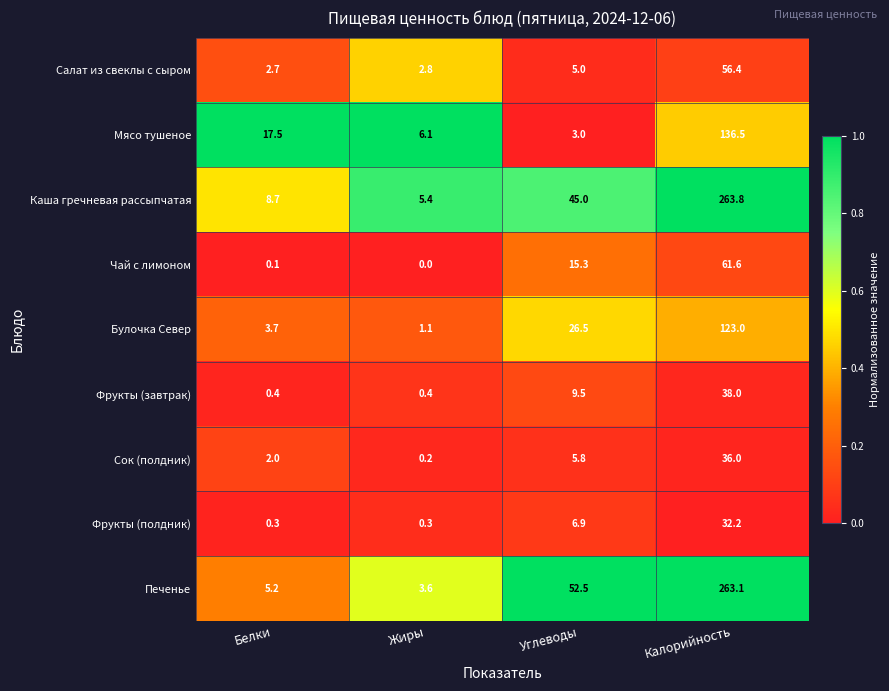

Which series has the largest range (max minus min)?

Печенье